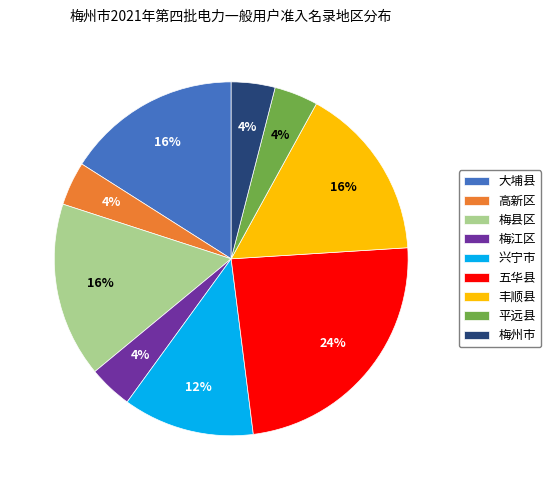

Which slice is the largest?

五华县